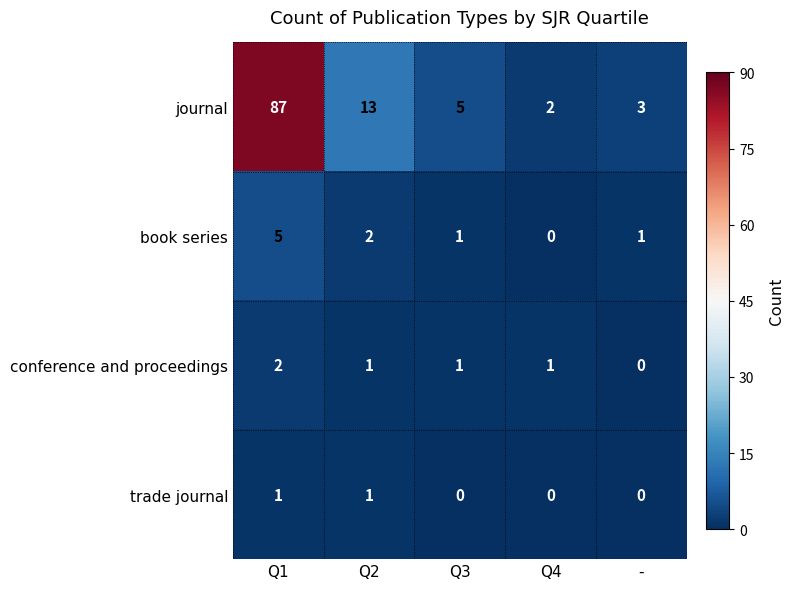

Which series has the largest total across all categories?

journal